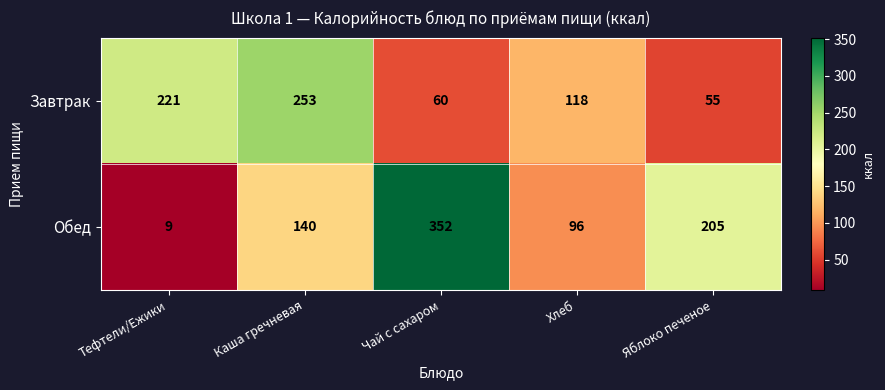

What is the difference between the maximum and minimum values in the Завтрак series?

198